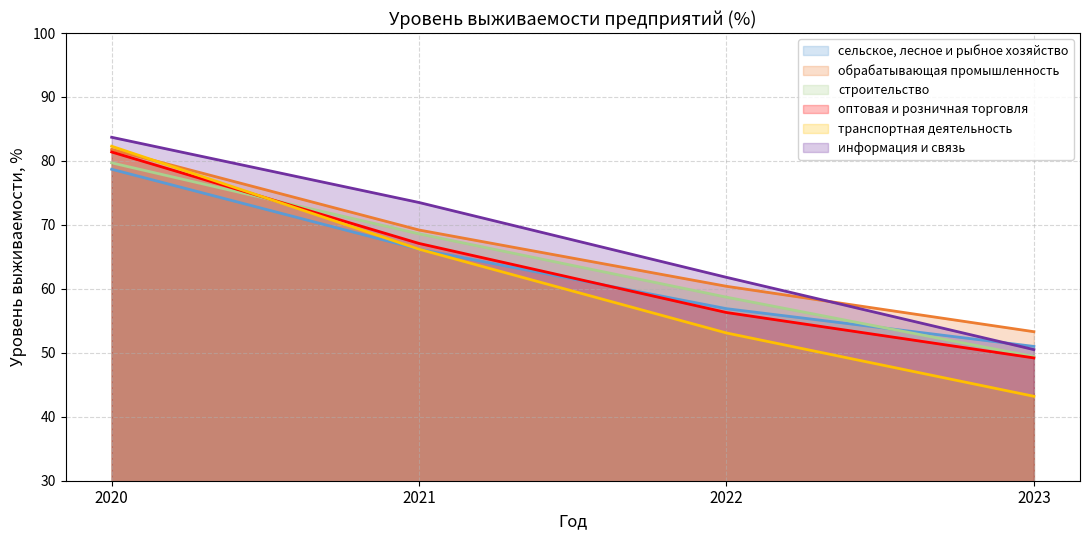

True or false: информация и связь has a value of 29.1 at 2021.

False